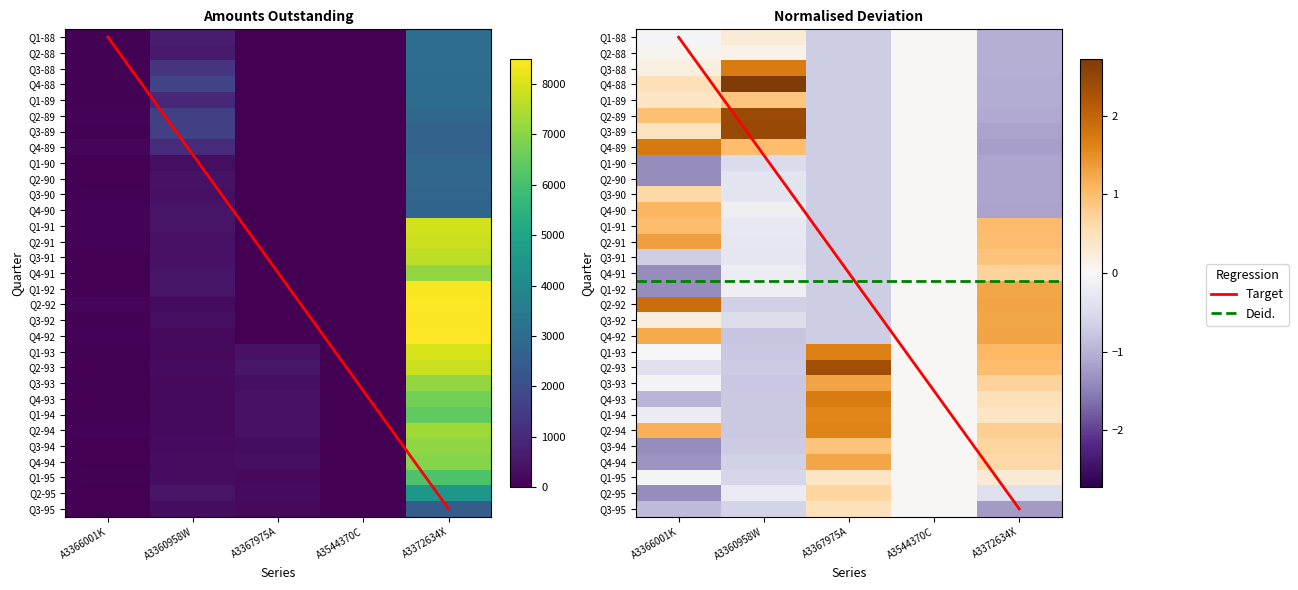

How many values in the 1992 series are below 6418?

15